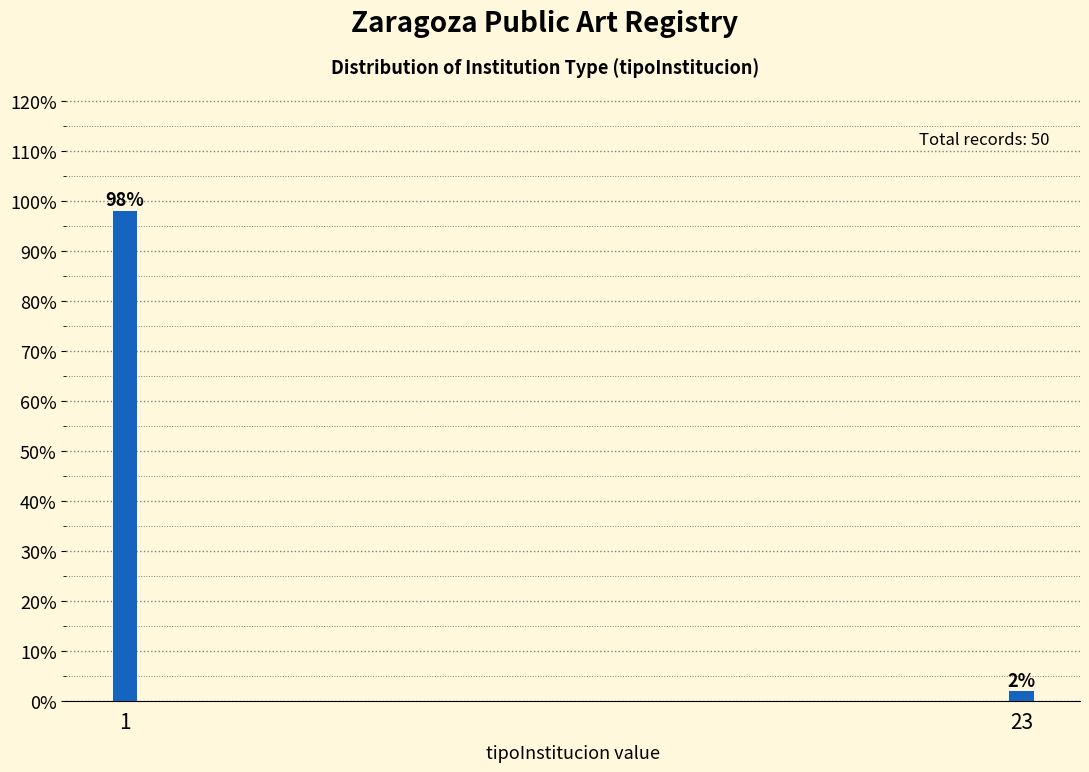

Reading left to right, extract all data points from this chart.

98	2